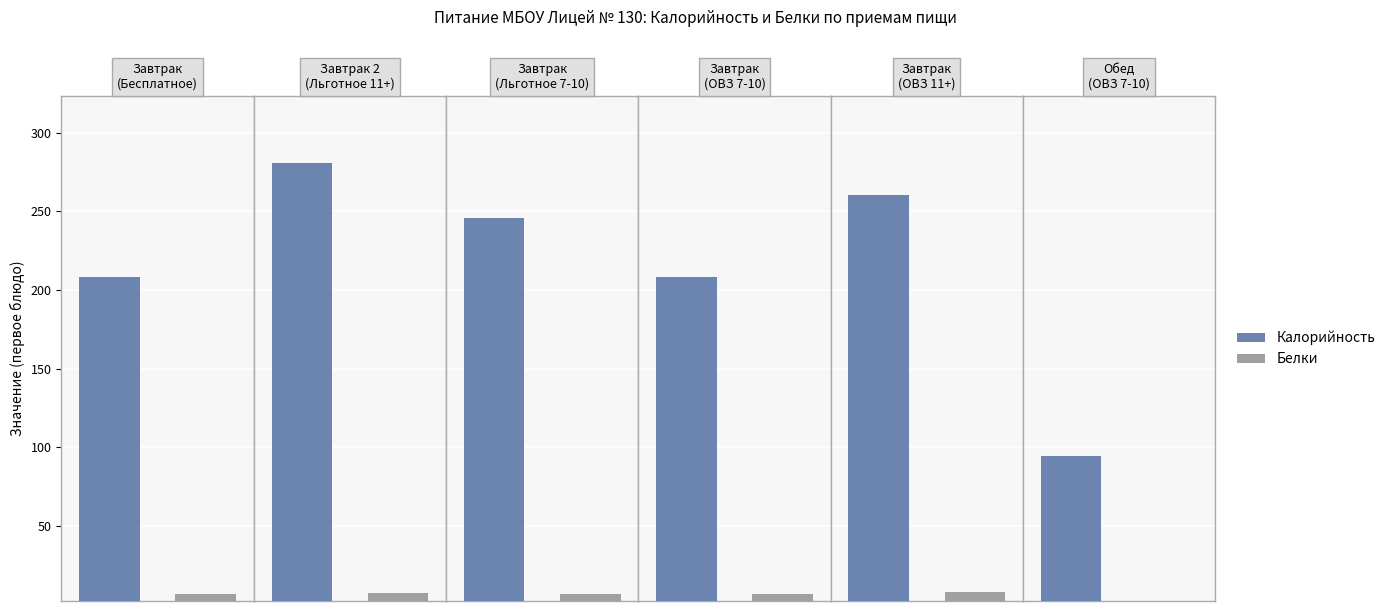

What is the sum of all Калорийность values?

1298.7